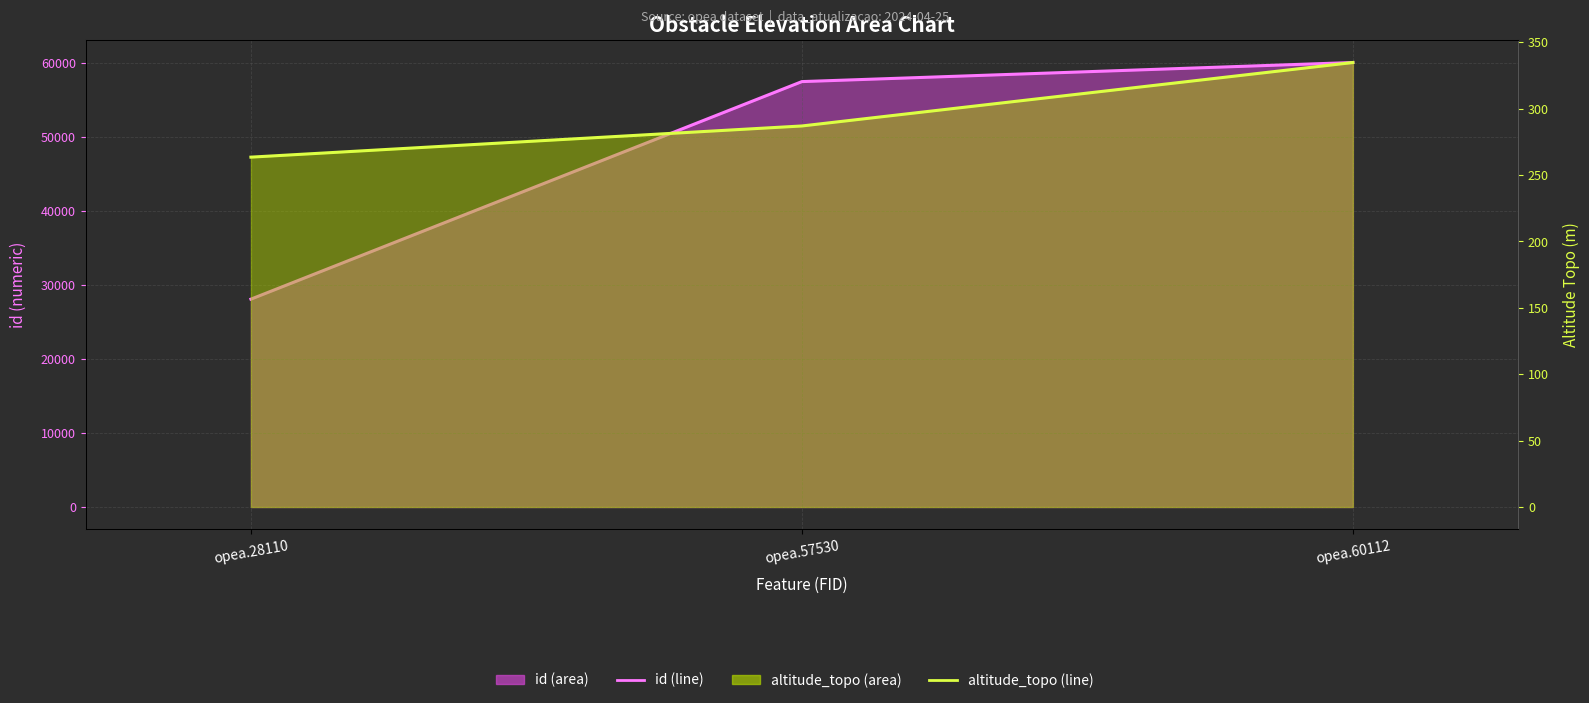

What is the value of the altitude_topo (line) point at the 3rd from the left?

334.8